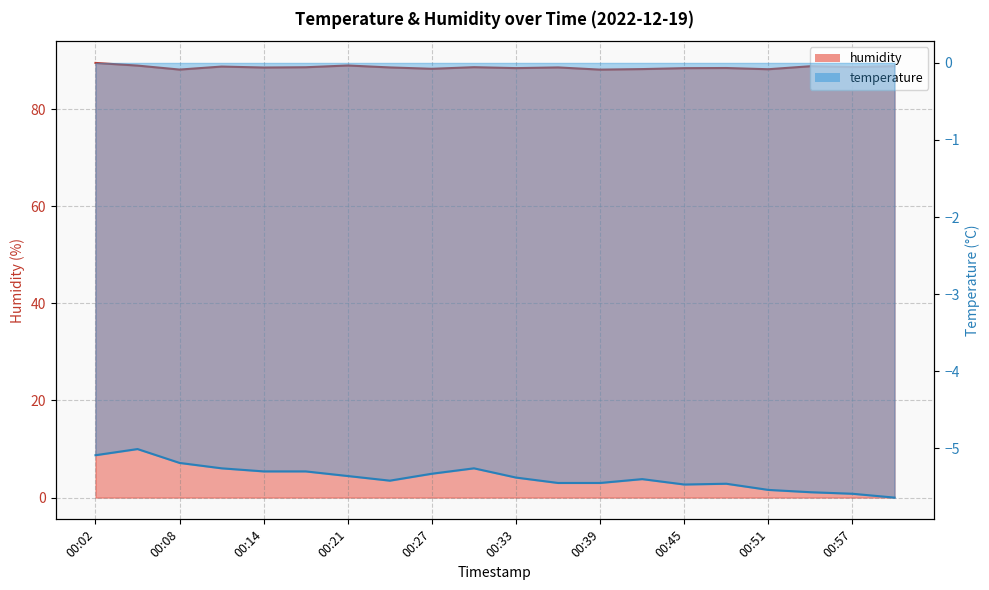

Reading left to right, transcribe all the data shown in this chart.

temperature: -5.1	-5.0	-5.2	-5.3	-5.3	-5.3	-5.4	-5.4	-5.3	-5.3	-5.4	-5.5	-5.5	-5.4	-5.5	-5.5	-5.5	-5.6	-5.6	-5.6
humidity: 89.5	89.0	88.1	88.8	88.6	88.6	89.0	88.6	88.3	88.6	88.4	88.6	88.1	88.2	88.4	88.5	88.2	88.8	88.7	88.8